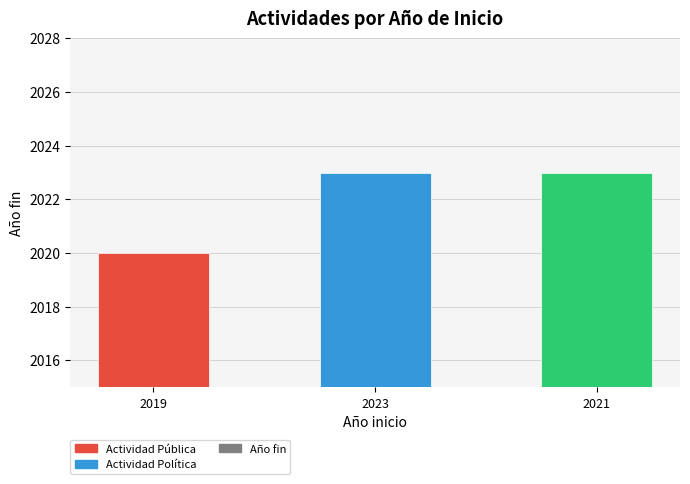

Approximately how many times larger is the value at 2023 compared to 2021?

1.0